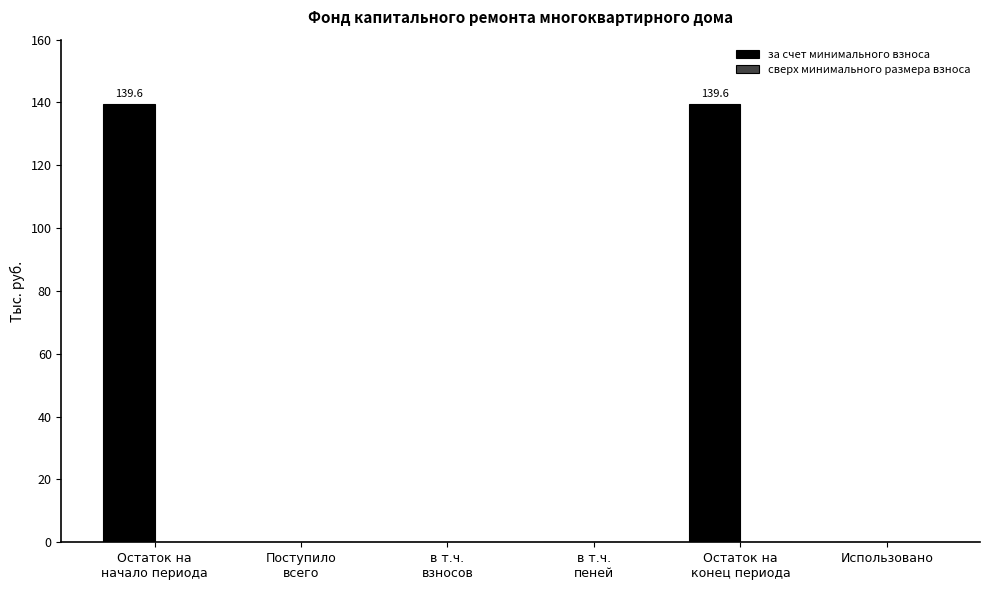

Is it true that the value at Использовано is 0.0?

True